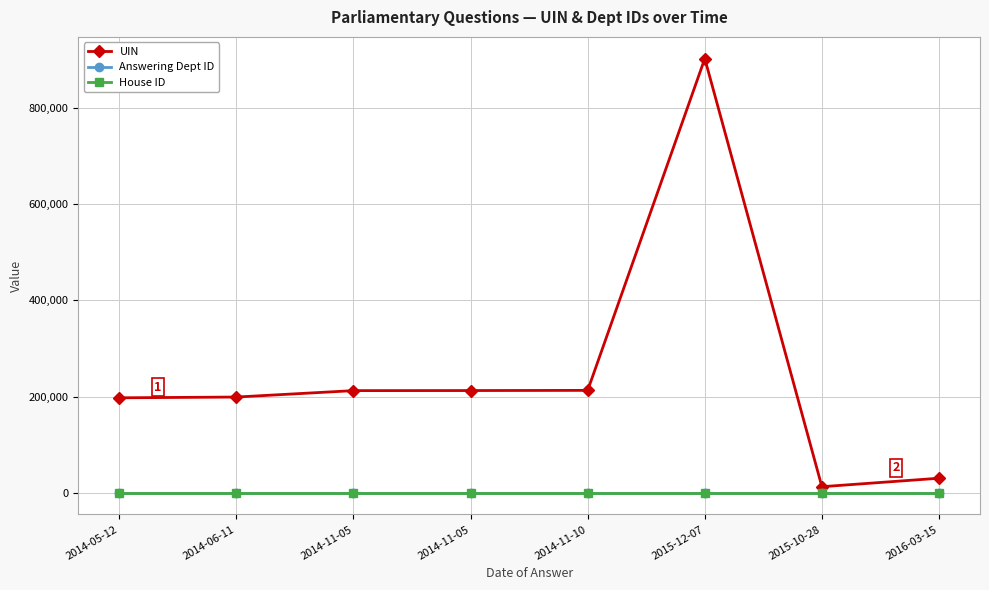

Is this an area chart (filled region under the line)?

No